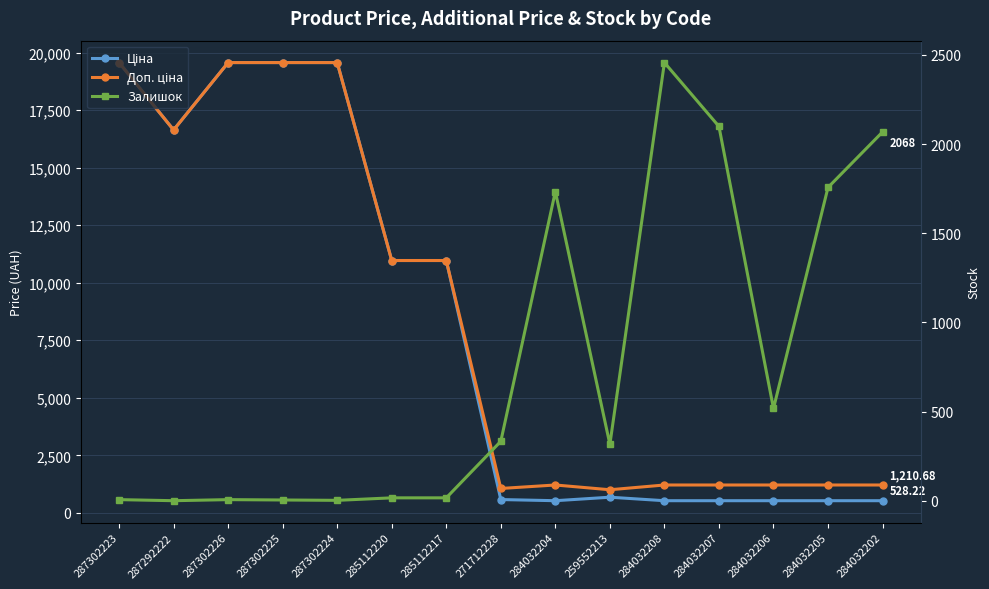

Read the Доп. ціна value at 259552213.

1004.1